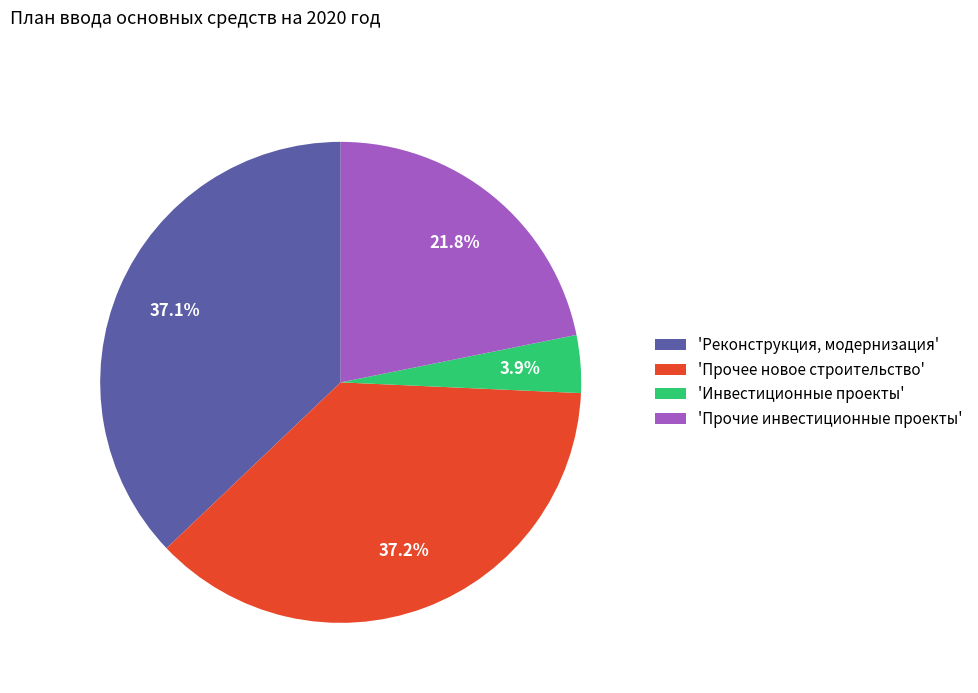

Rank the categories by value from highest to lowest.

'Прочее новое строительство', 'Реконструкция, модернизация', 'Прочие инвестиционные проекты', 'Инвестиционные проекты'